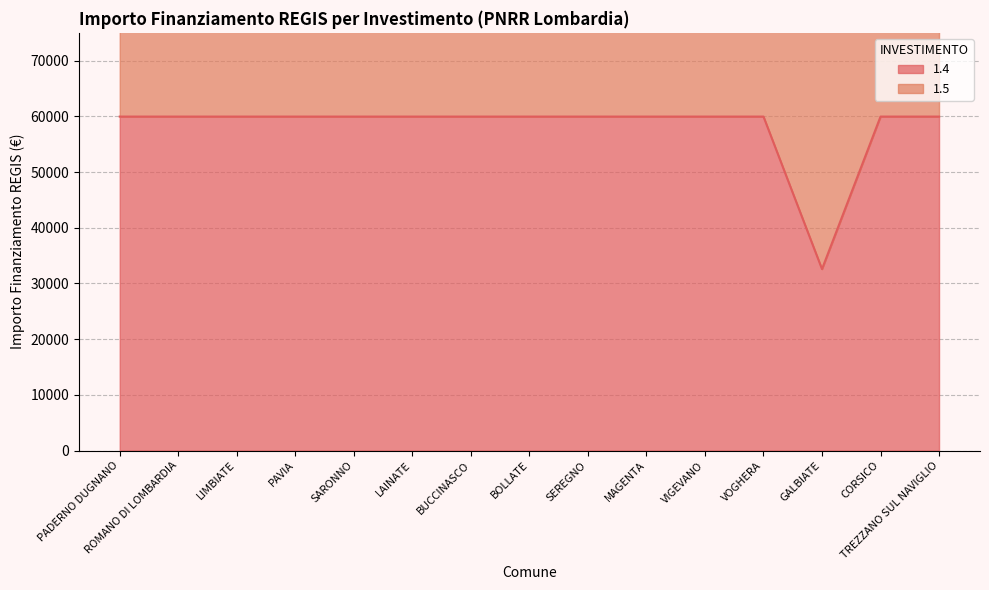

What is the minimum value shown in the chart?

32589